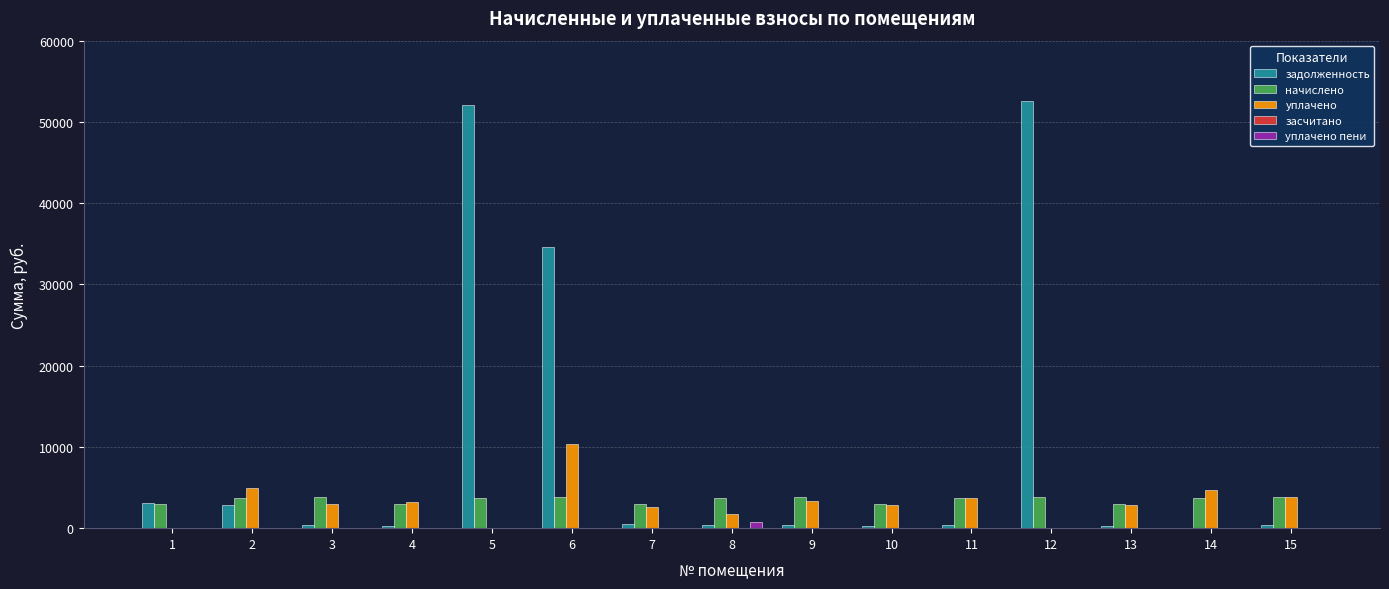

Count the number of categories in the chart.

15